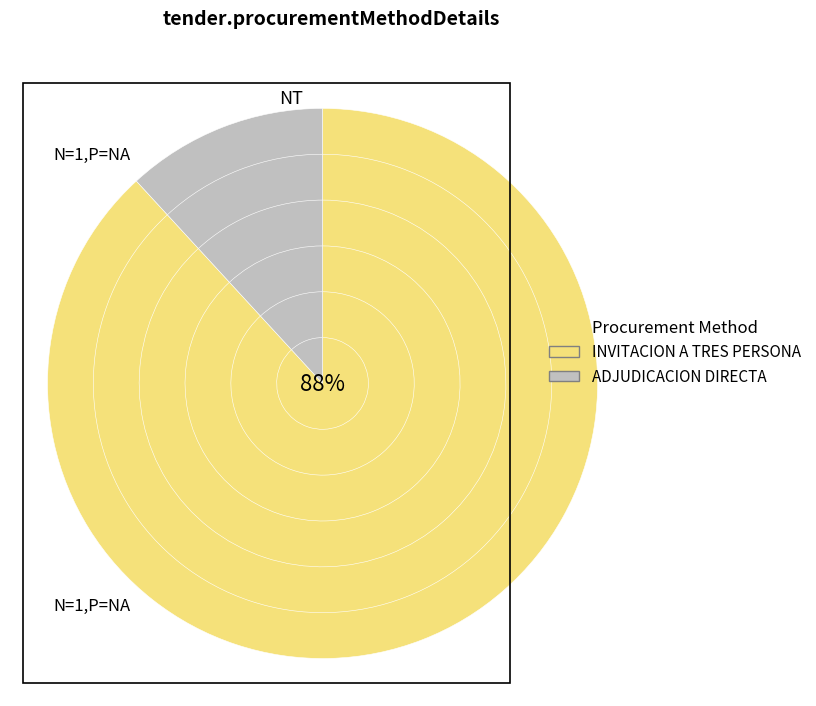

What is the smallest slice in the pie chart?

ADJUDICACION DIRECTA